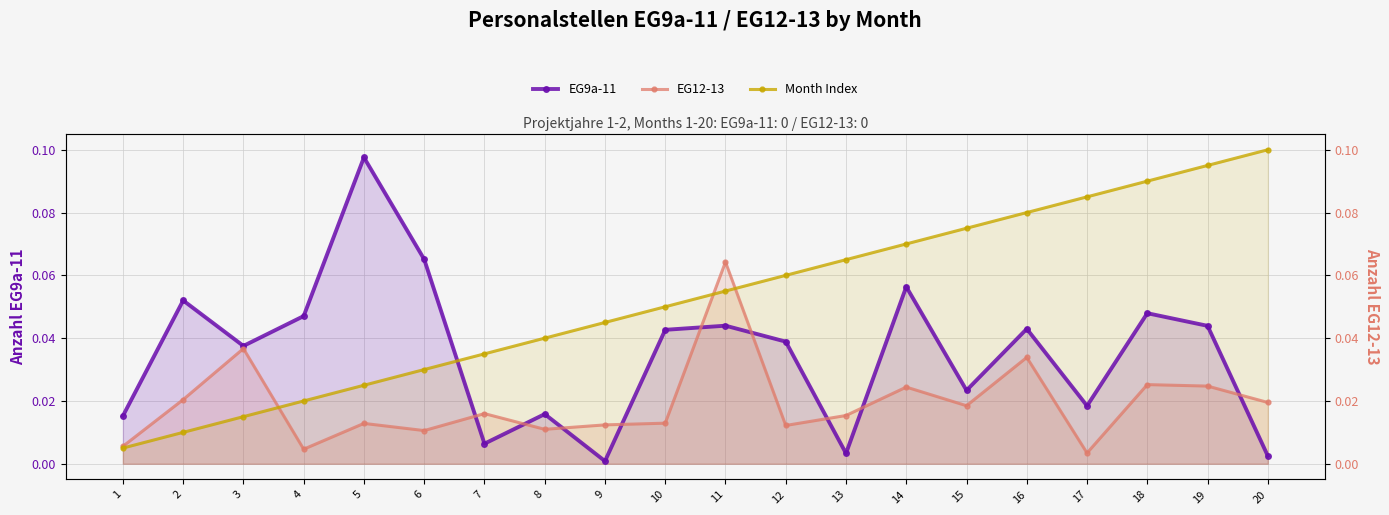

What is the difference between the maximum and minimum values in the EG12-13 series?

0.1